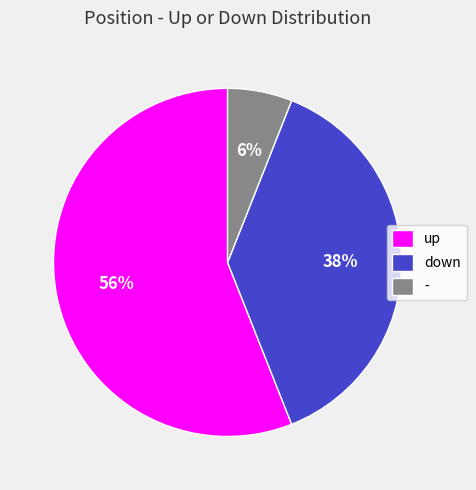

How many slices are in this pie chart?

3